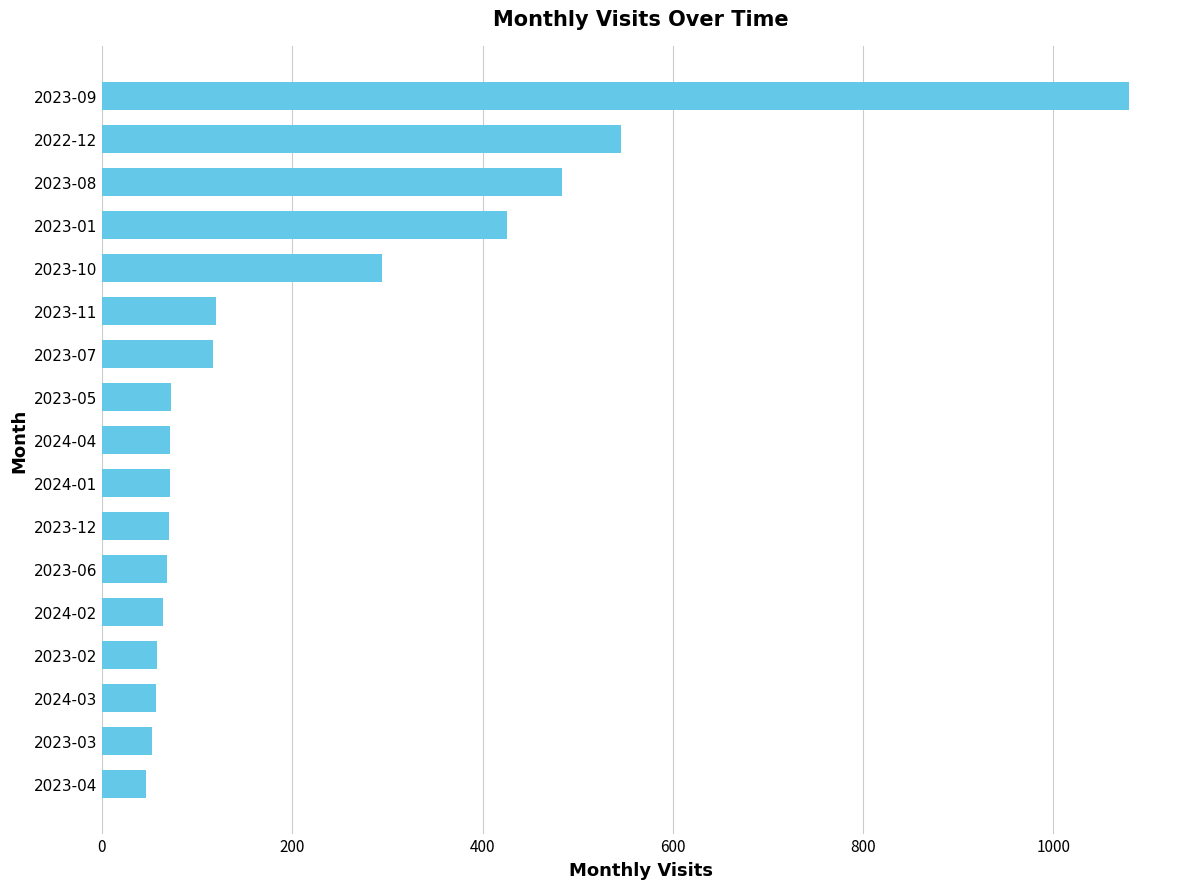

The value at 2023-01 is 123. True or false?

False